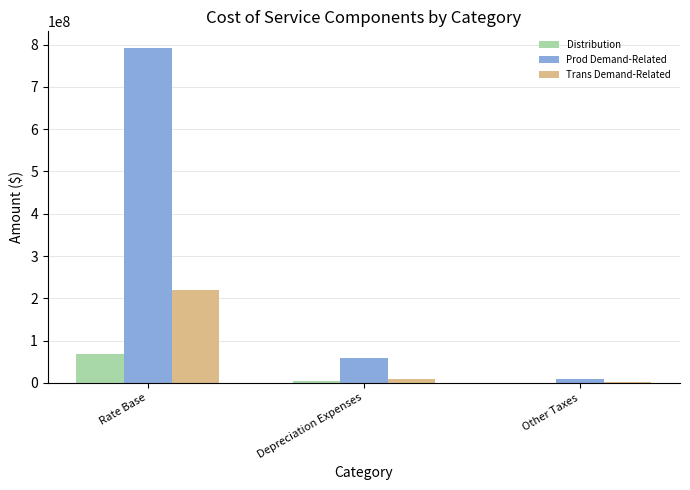

The value of Prod Demand-Related at Depreciation Expenses is 58850232.5. True or false?

True